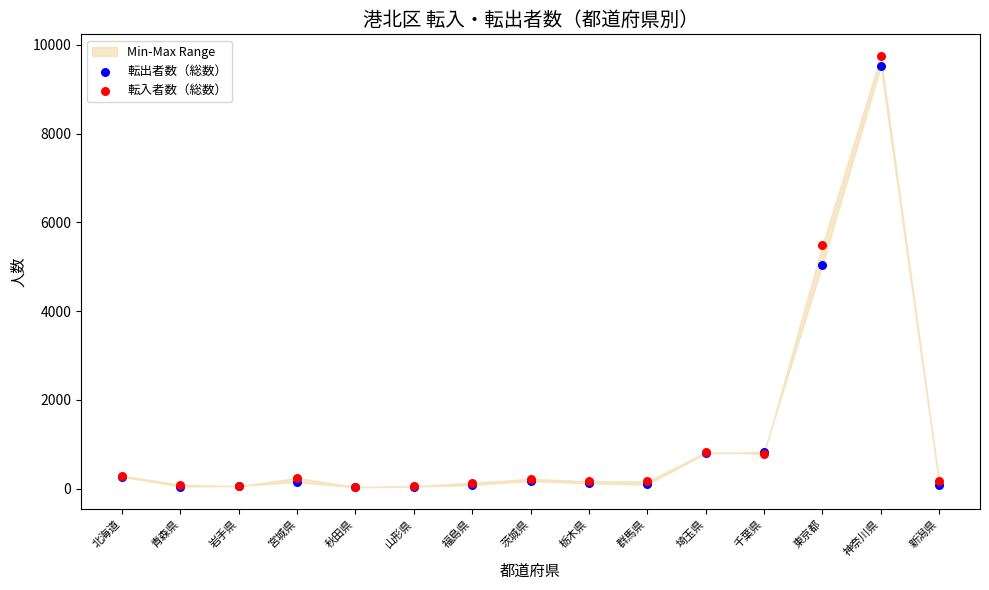

Across all series, what Y value is closest to 4892?

5037